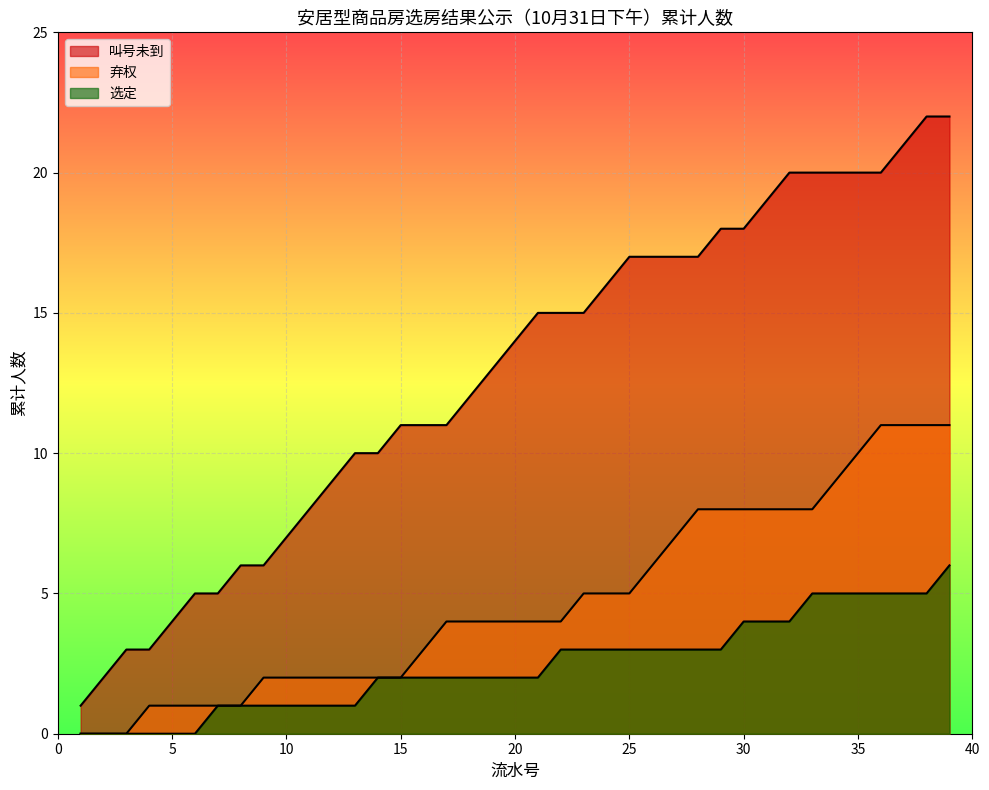

Does the chart display data point markers on the line(s)?

No